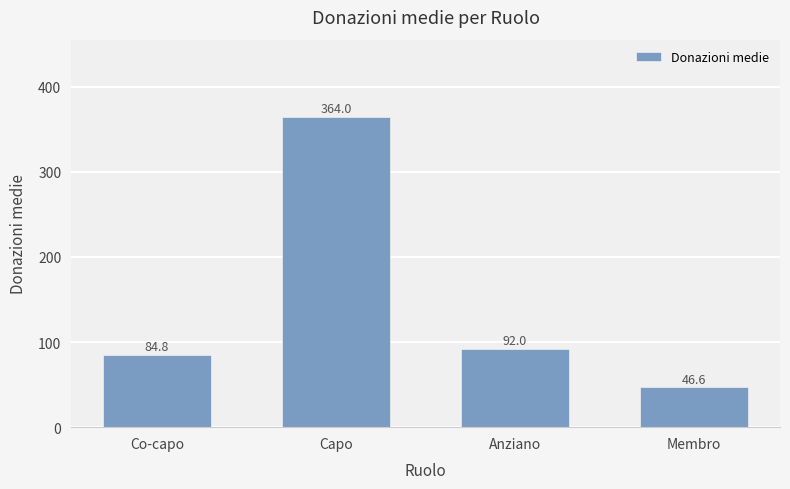

Reading right to left, extract all data points from this chart.

46.6	92.0	364.0	84.8